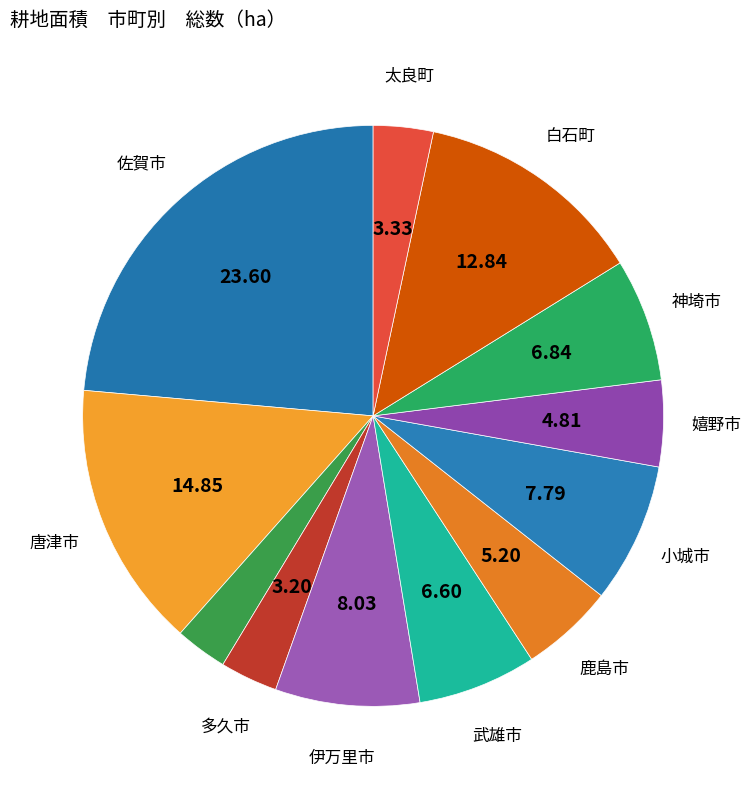

Does any single category account for the majority?

No